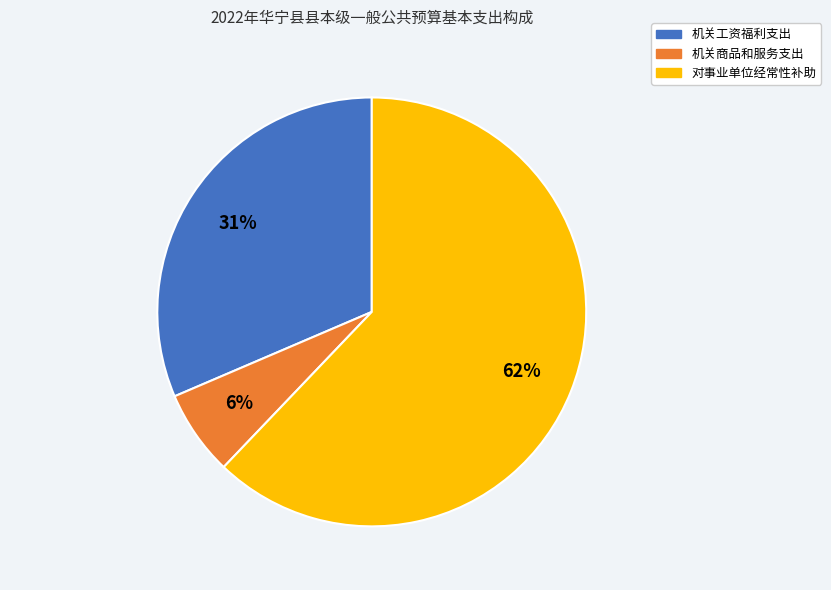

Is there any slice that represents more than half of the pie?

Yes